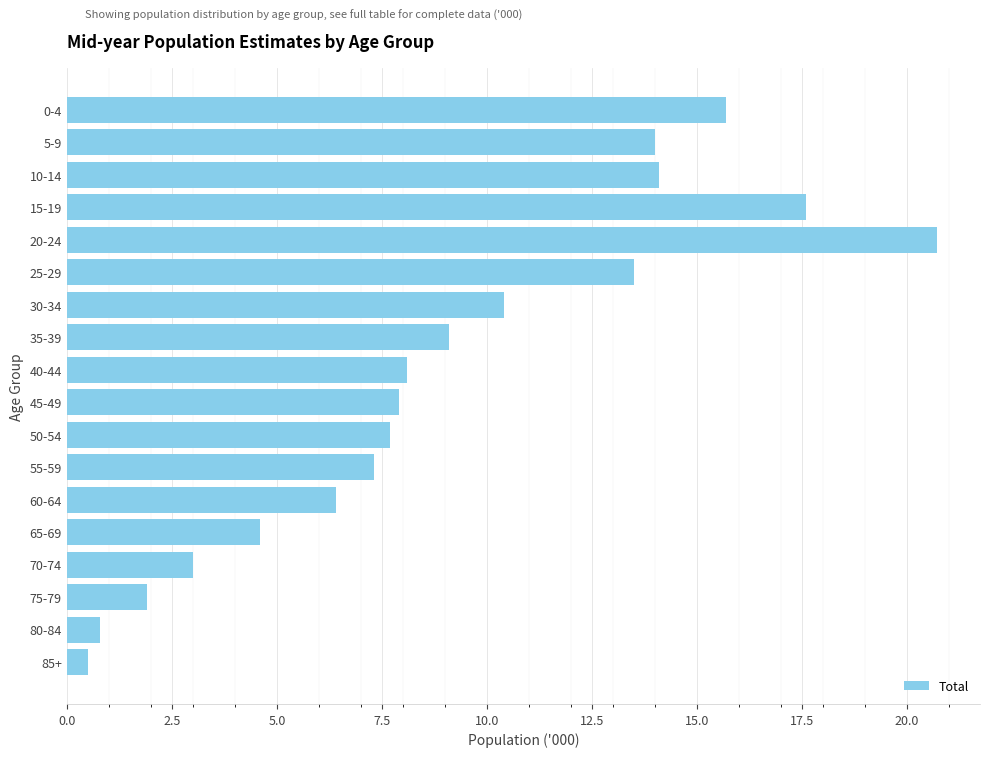

Between 60-64 and 0-4, which is larger?

0-4